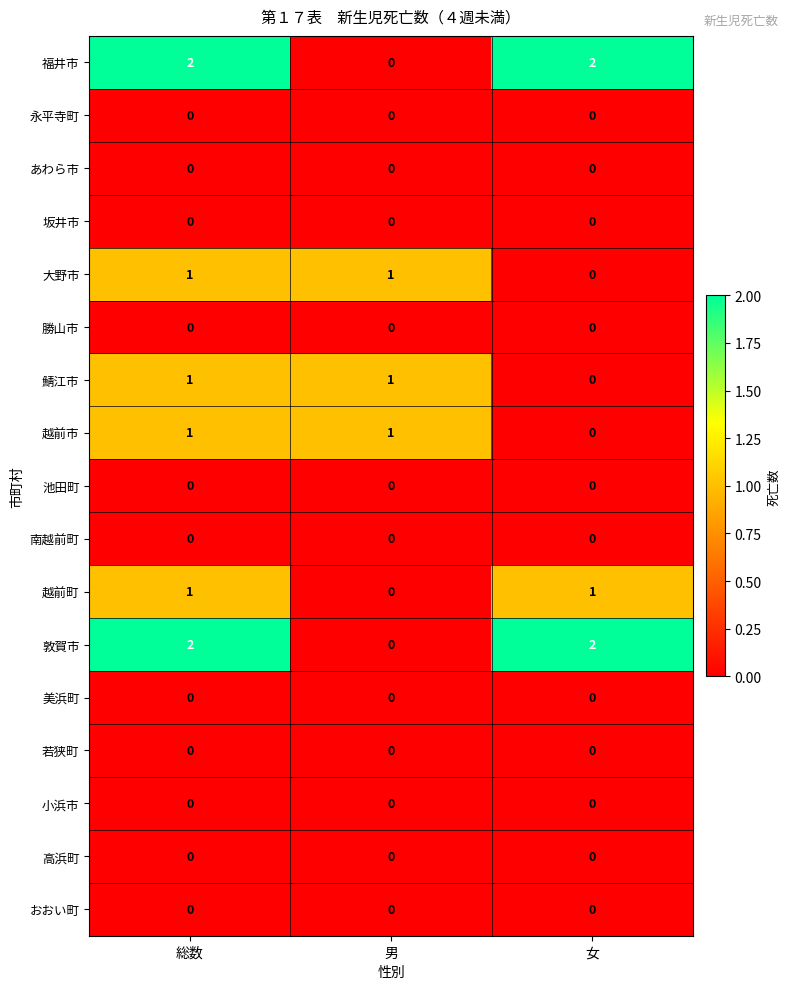

What is the total value across all series at 総数?

8